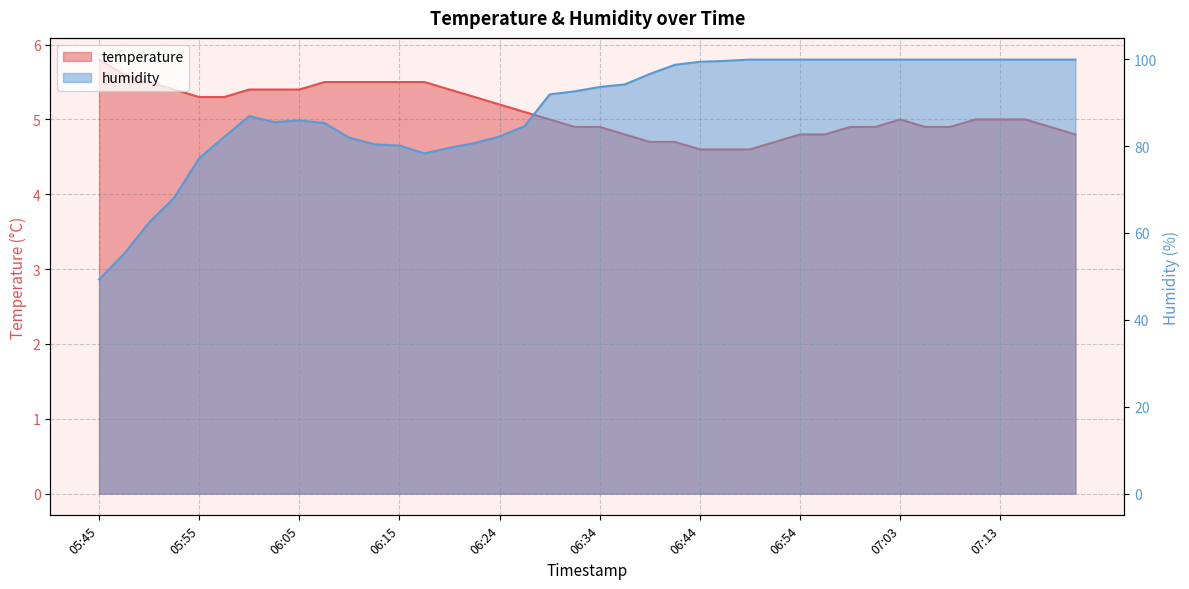

What is the average value of the temperature series?

5.1